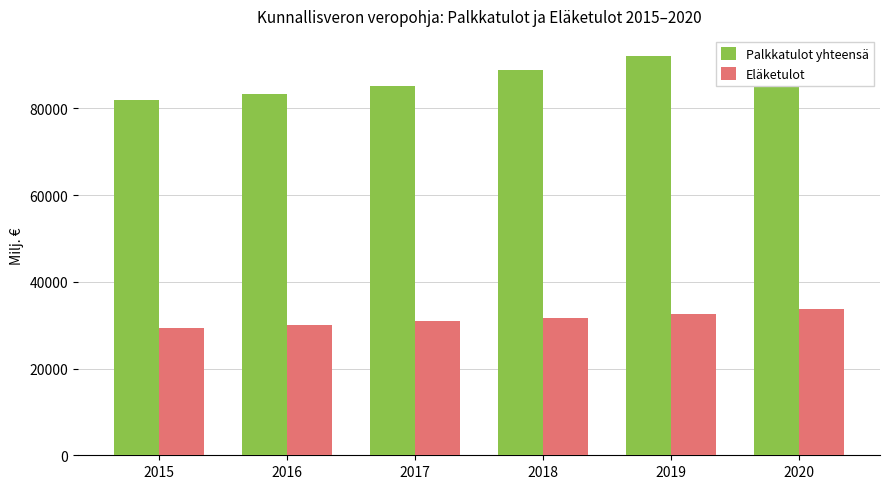

How many values in the Palkkatulot yhteensä series exceed 88756?

3